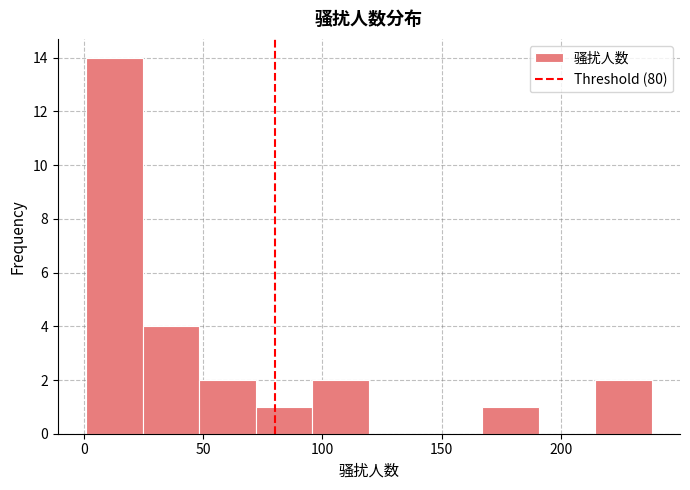

Reading left to right, transcribe this chart: for each bar, give the range it covers on the x-axis and its height. Neither the bar edges nor the heights are printed on the chart, so give them approximately, as read against the axes.

0 to 25: 14
25 to 50: 4
50 to 70: 2
70 to 95: 1
95 to 120: 2
120 to 145: 0
145 to 165: 0
165 to 190: 1
190 to 215: 0
215 to 240: 2